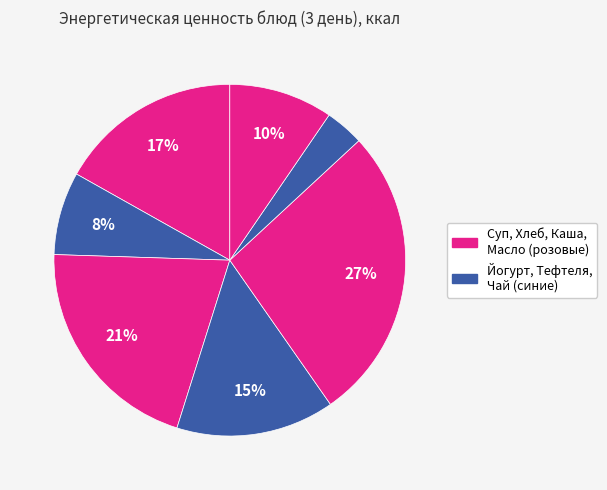

Count the number of slices in the pie.

7